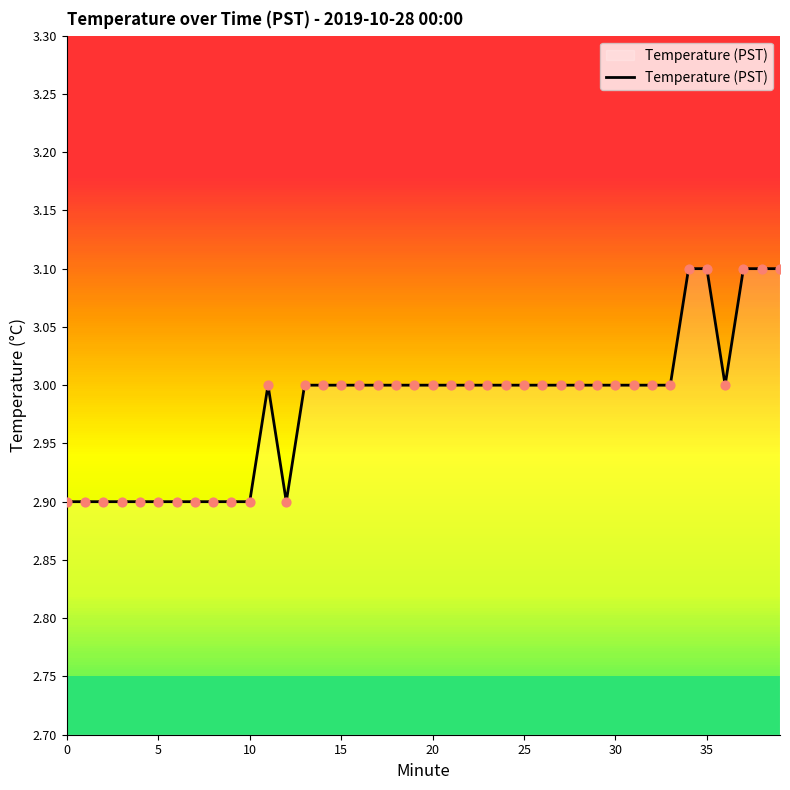

Approximately how many times larger is the value at 10 compared to 31?

1.0